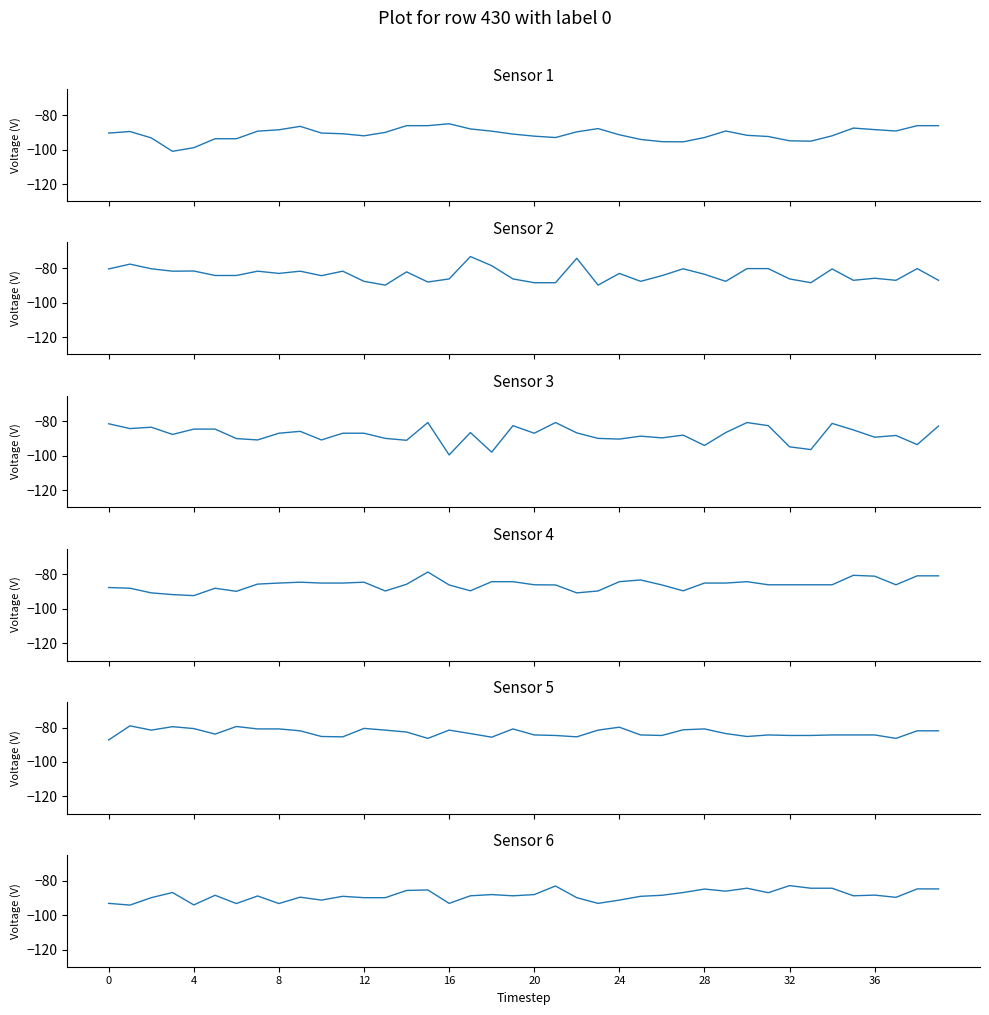

Which series has the largest range (max minus min)?

Sensor 3